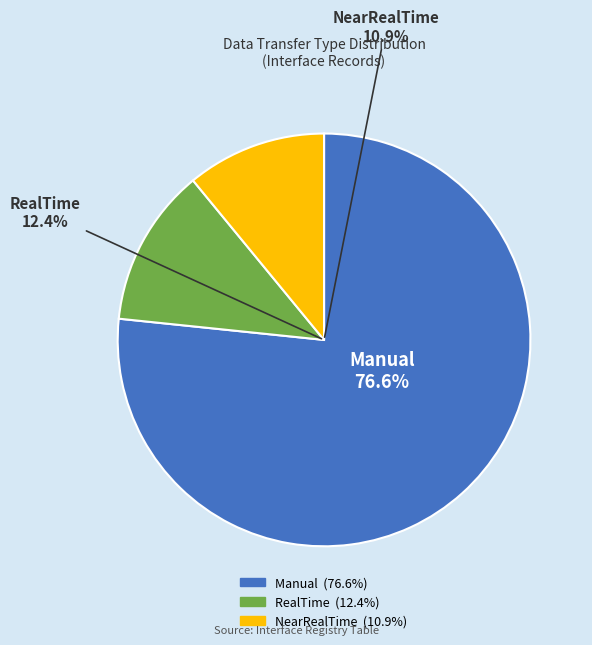

To the nearest percent, what is the combined percentage of Manual and NearRealTime?

88%